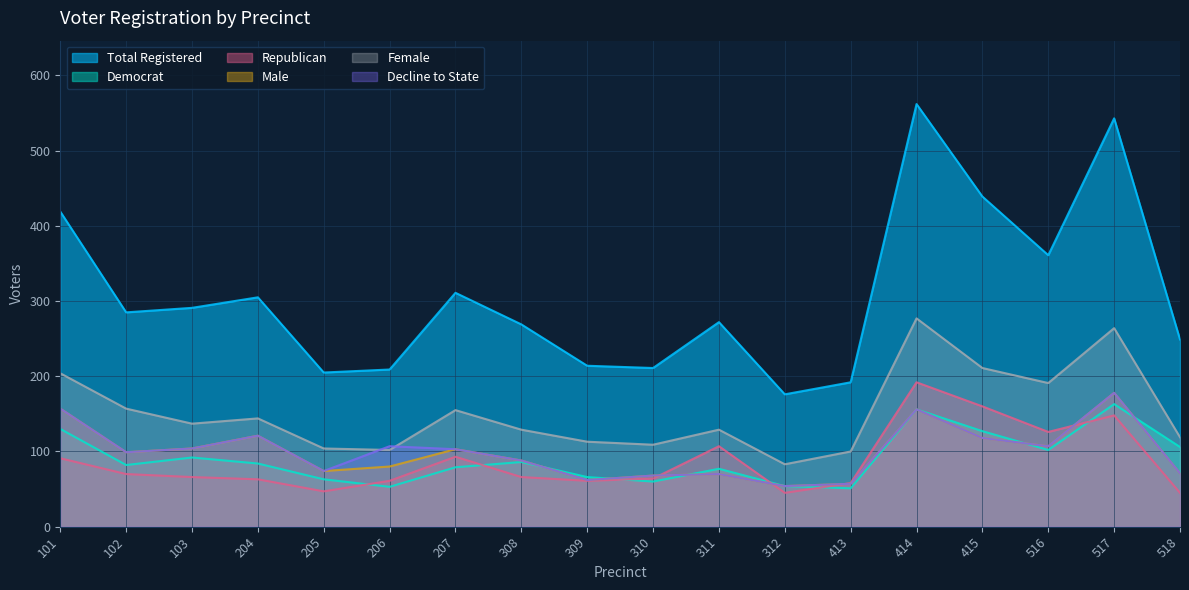

Reading right to left, what are all the values shown in this chart?

totreg_r: 518=249	517=543	516=361	415=439	414=562	413=192	312=176	311=272	310=211	309=214	308=269	207=311	206=209	205=205	204=305	103=291	102=285	101=419
dem: 518=106	517=163	516=102	415=127	414=156	413=51	312=54	311=77	310=60	309=66	308=86	207=79	206=53	205=63	204=84	103=92	102=82	101=130
rep: 518=45	517=148	516=126	415=160	414=192	413=58	312=45	311=107	310=64	309=61	308=66	207=93	206=61	205=47	204=63	103=66	102=70	101=91
male: 518=71	517=178	516=107	415=118	414=156	413=57	312=54	311=70	310=68	309=62	308=88	207=103	206=80	205=74	204=121	103=104	102=99	101=157
female: 518=119	517=264	516=191	415=211	414=277	413=100	312=83	311=129	310=109	309=113	308=129	207=155	206=102	205=104	204=144	103=137	102=157	101=204
dcl: 518=71	517=178	516=107	415=118	414=156	413=57	312=54	311=70	310=68	309=62	308=88	207=103	206=107	205=74	204=121	103=104	102=99	101=157